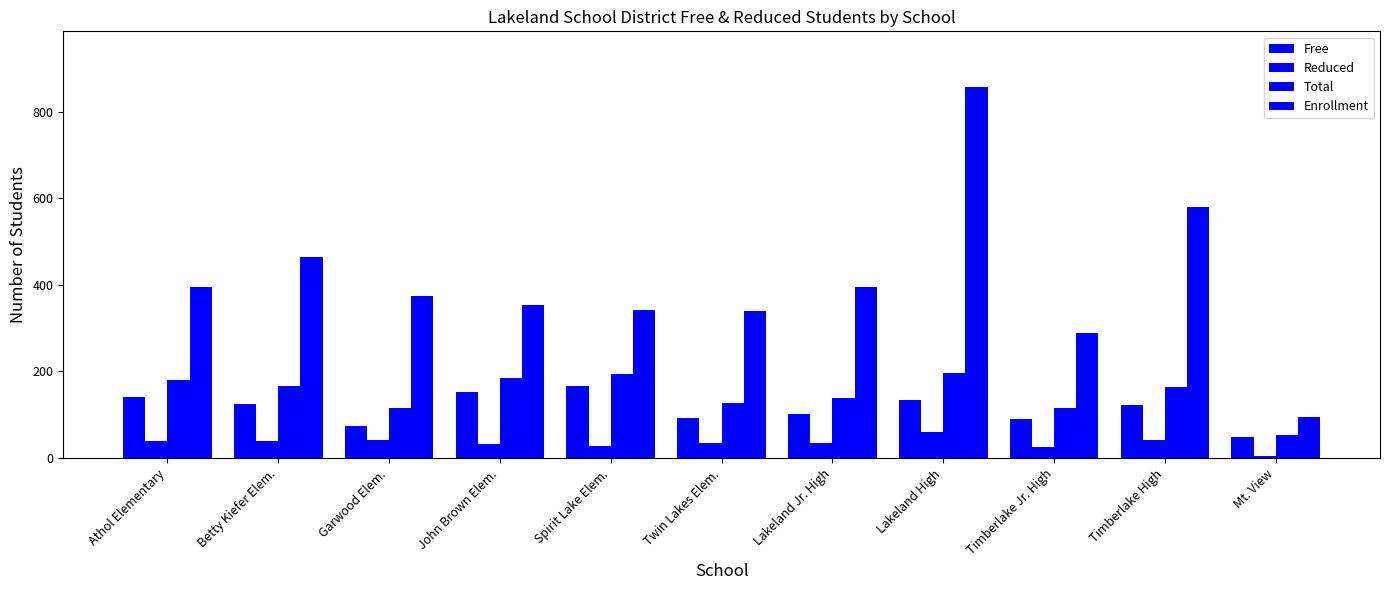

Is the value of Enrollment at John Brown Elem. greater than the value of Reduced at Garwood Elem.?

Yes